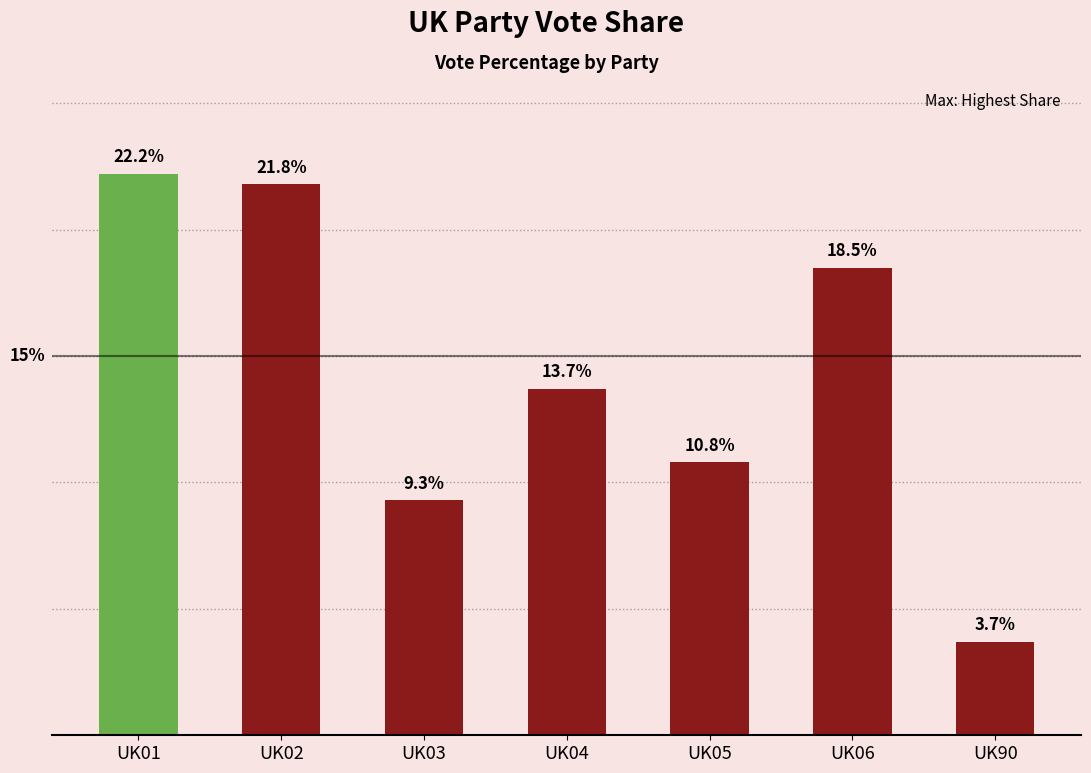

Which has a higher value, UK03 or UK06?

UK06